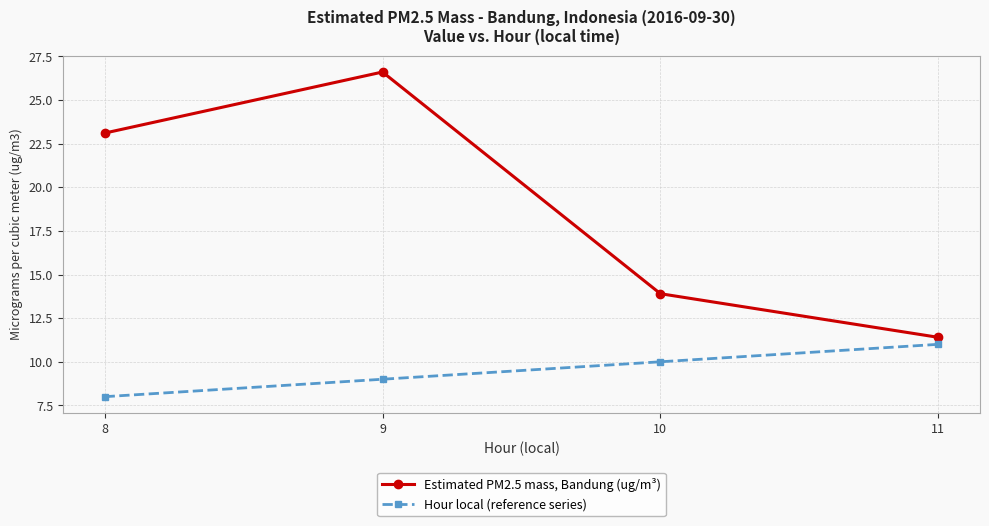

What is the average value of the Estimated PM2.5 mass, Bandung (ug/m³) series?

18.8